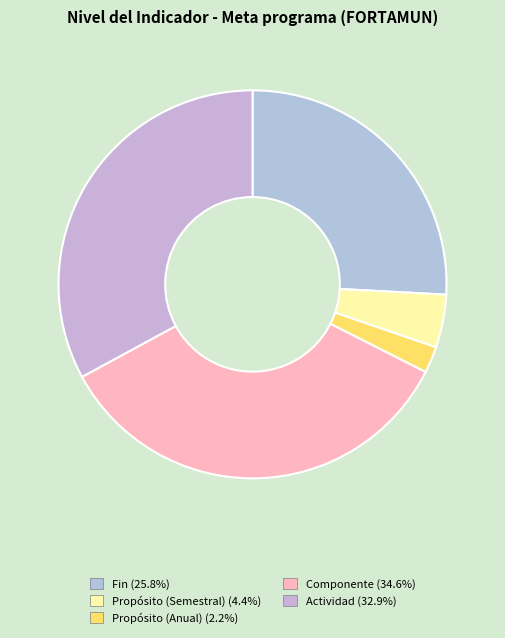

Is it true that Propósito (Semestral) is 1% of the pie?

False